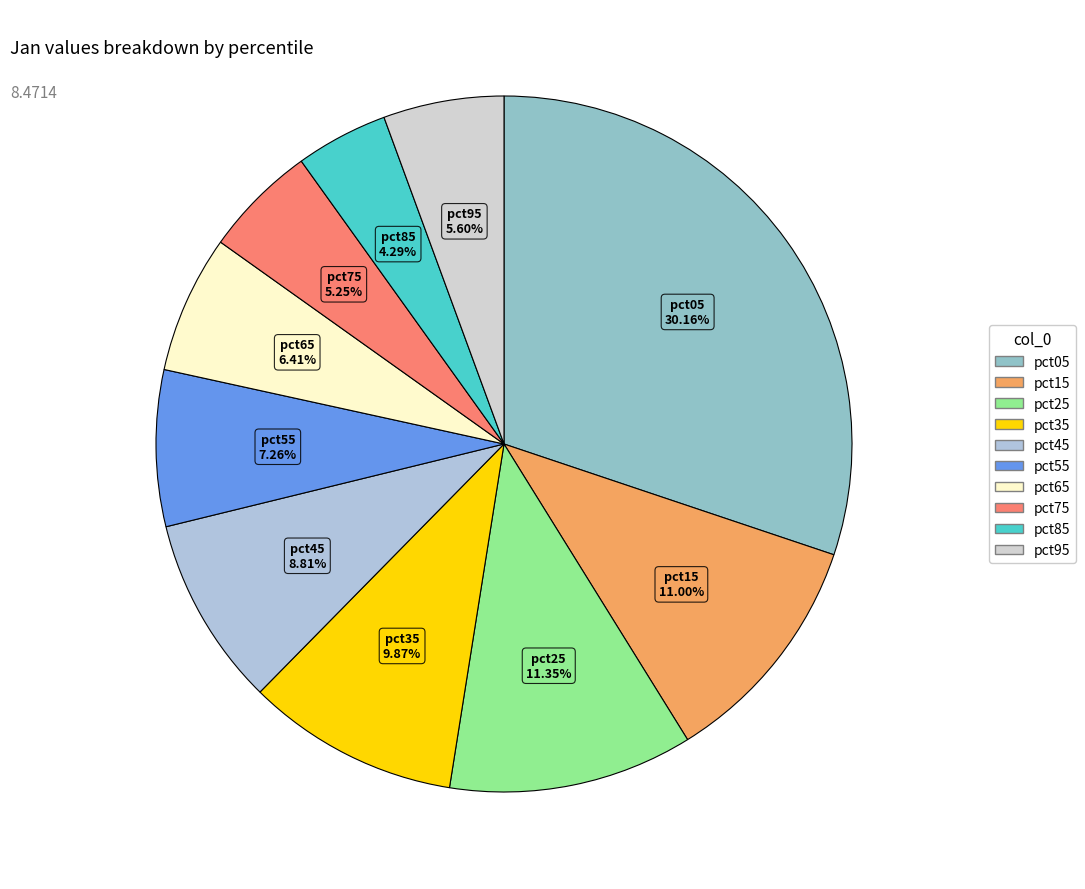

Is there a majority slice in this chart?

No